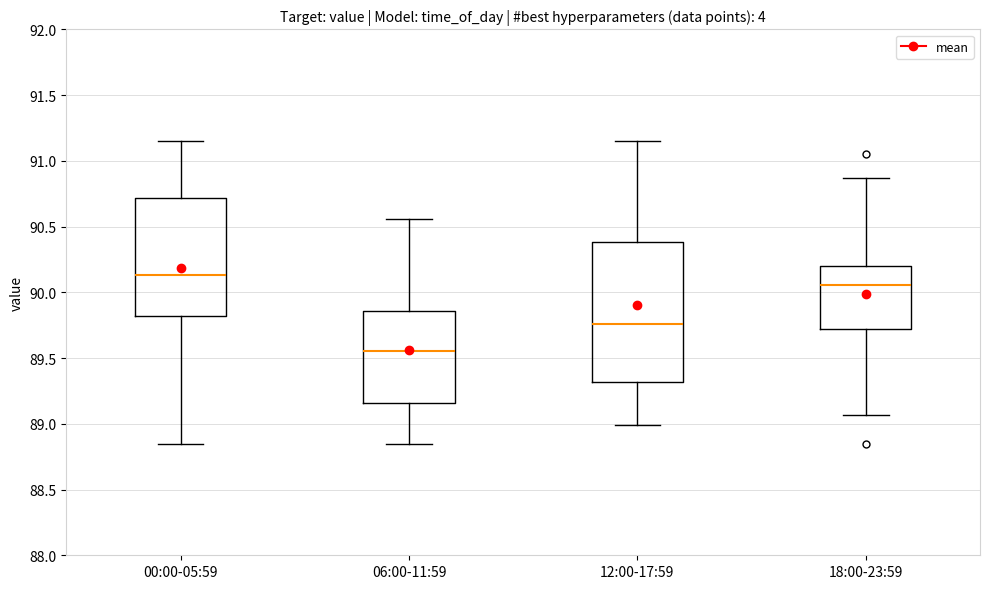

Which box is the tallest, from its lower edge to its upper edge?

12:00-17:59